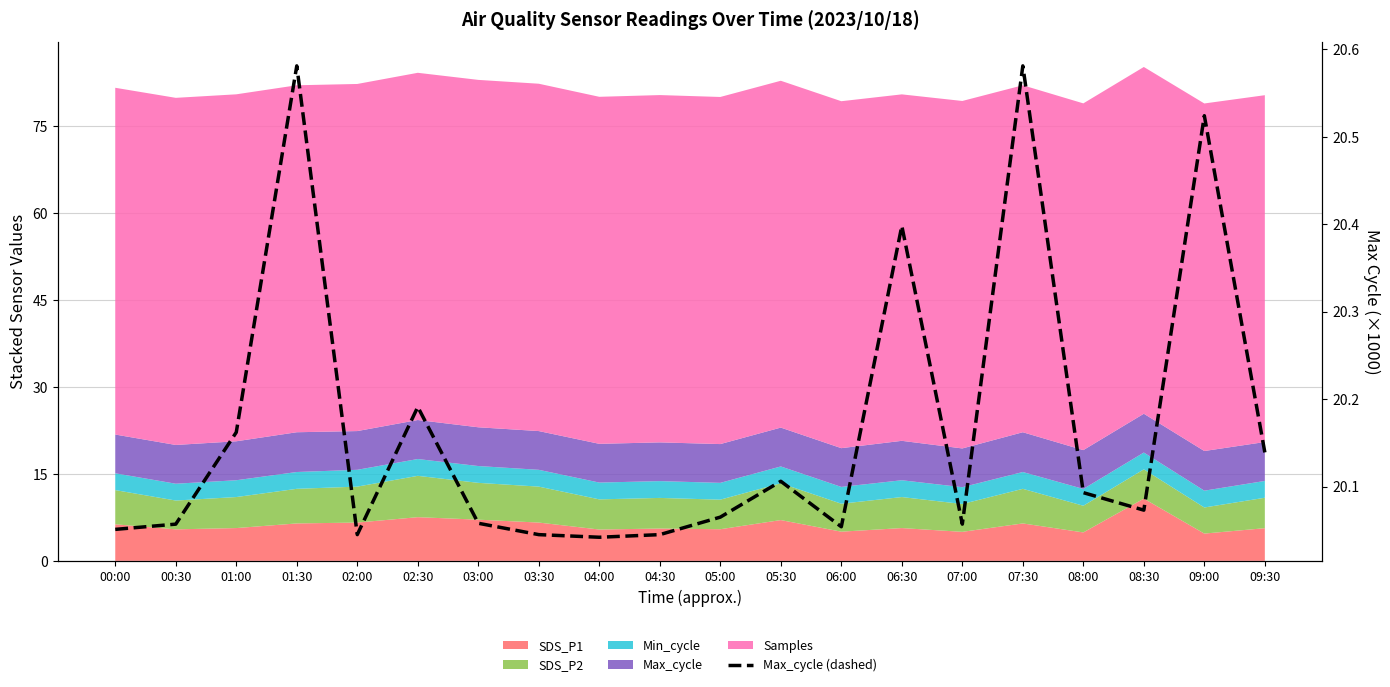

What is the value of the 16th point from the left?

20.6